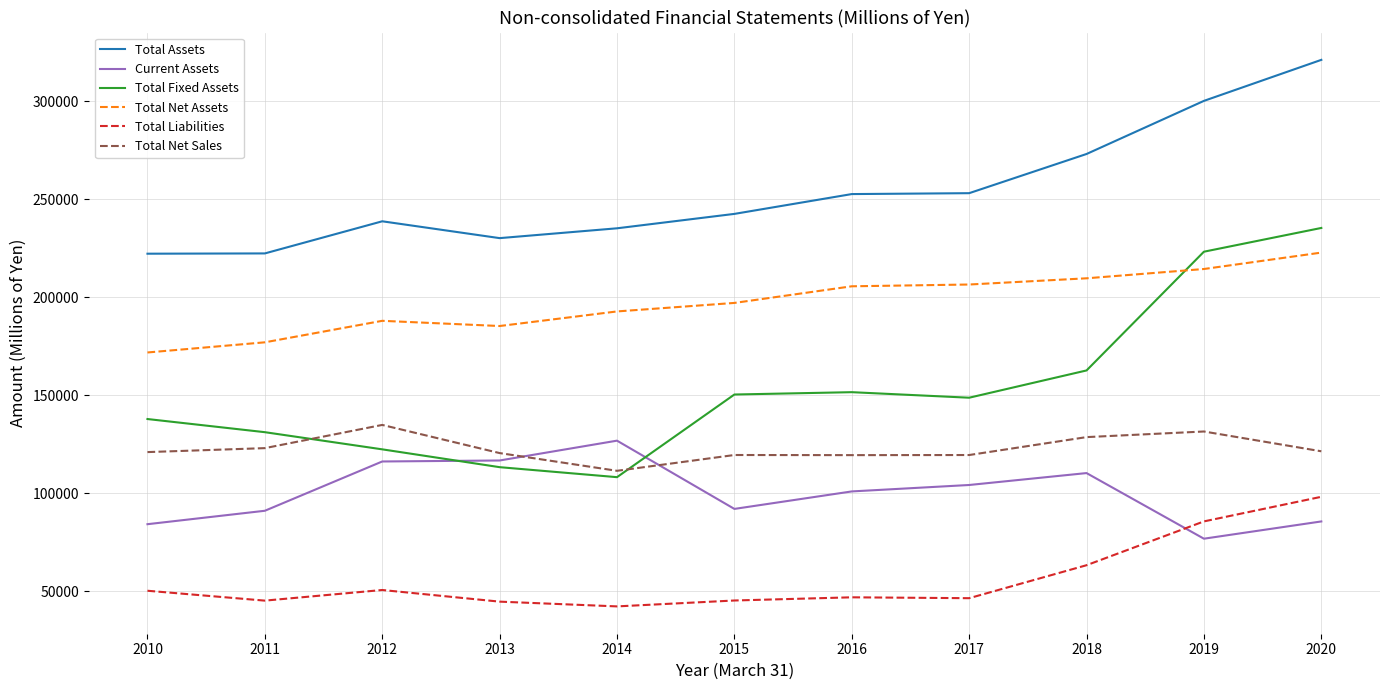

True or false: Current Assets and Total Fixed Assets cross at least once.

True